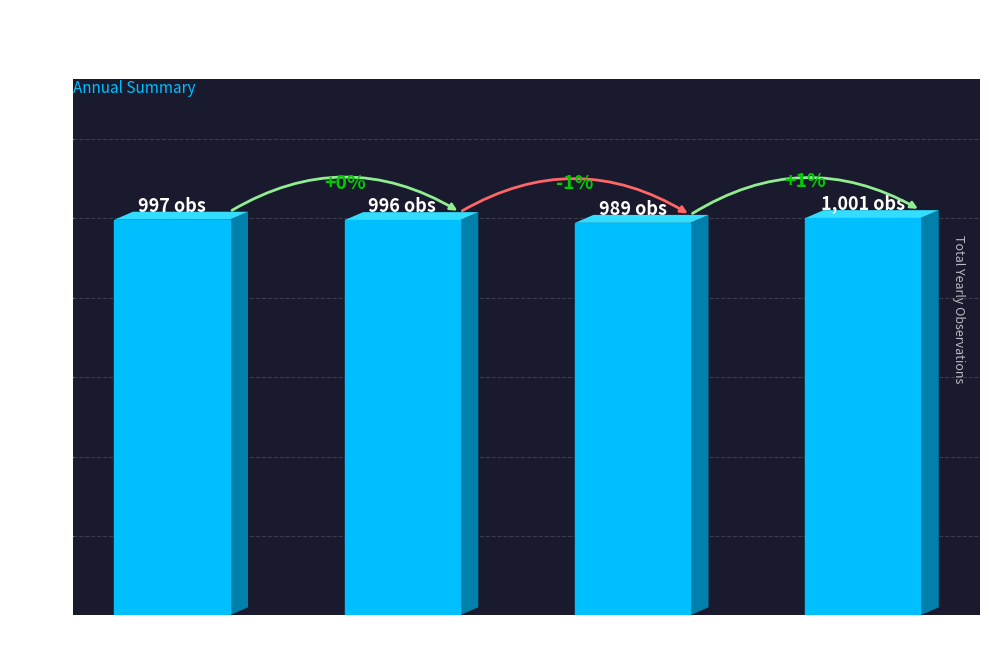

Rank the categories by value from lowest to highest.

Spring, Winter, Annual, Summer